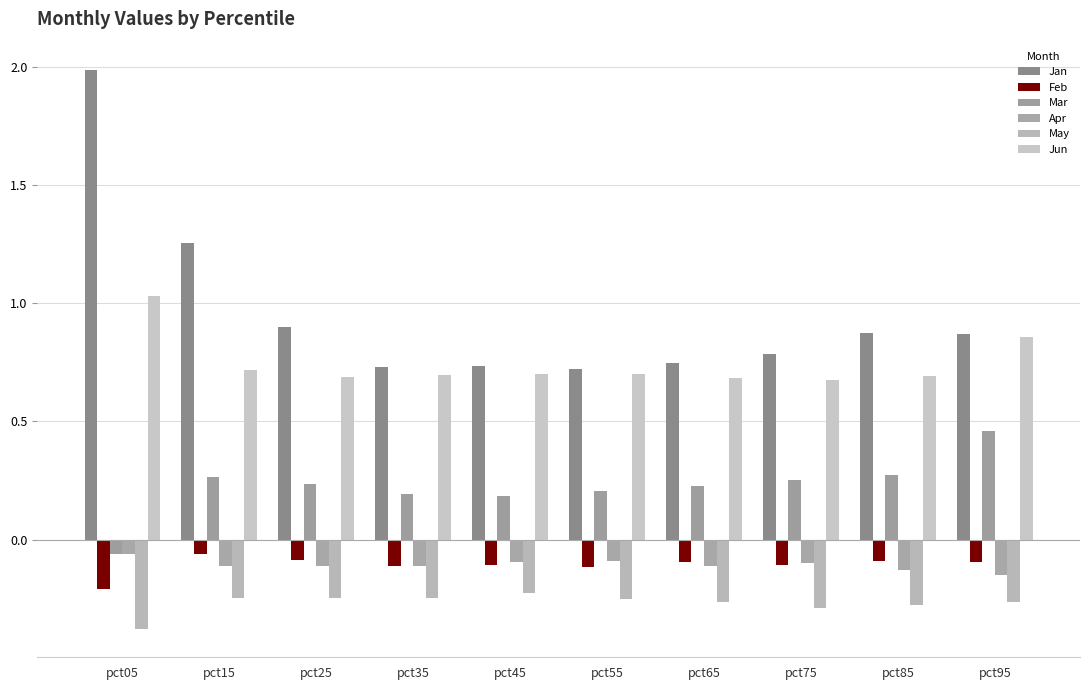

What is the approximate value of Apr at pct65?

-0.1